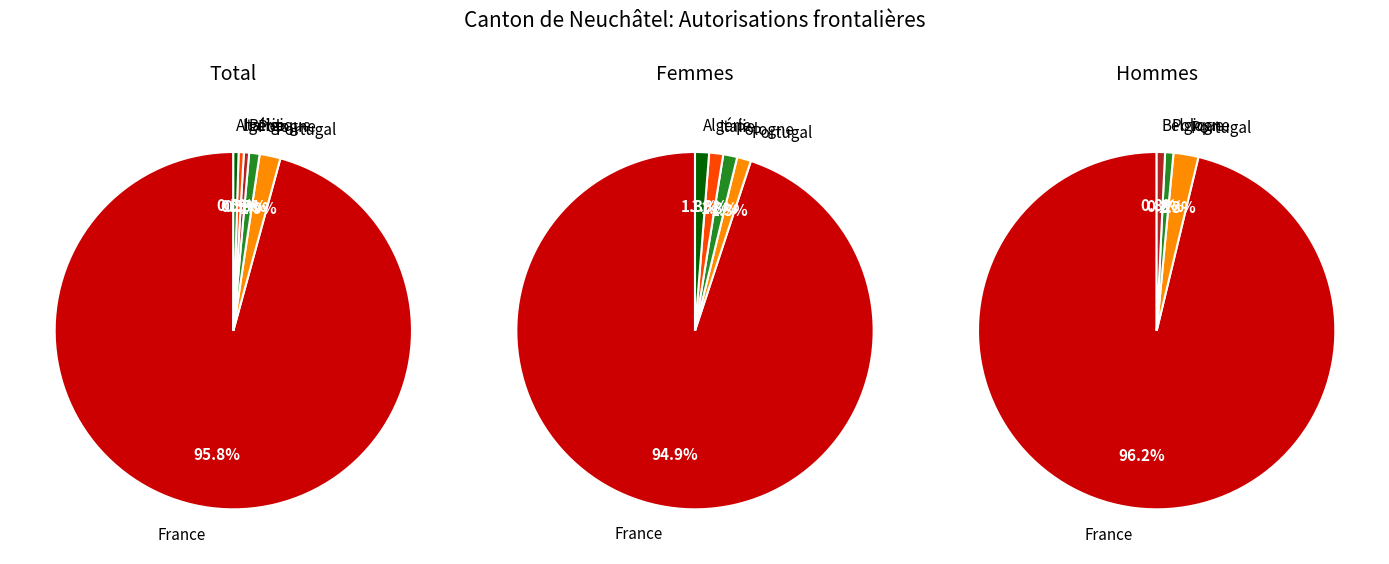

What is the difference between the highest and lowest values at 3?

1